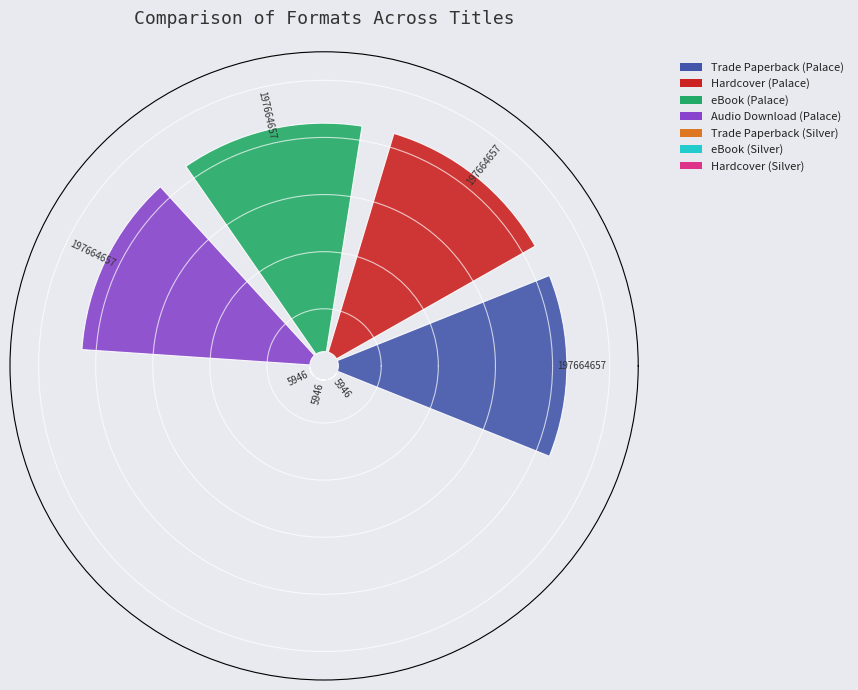

What is the largest slice in the pie chart?

Trade Paperback (Palace)